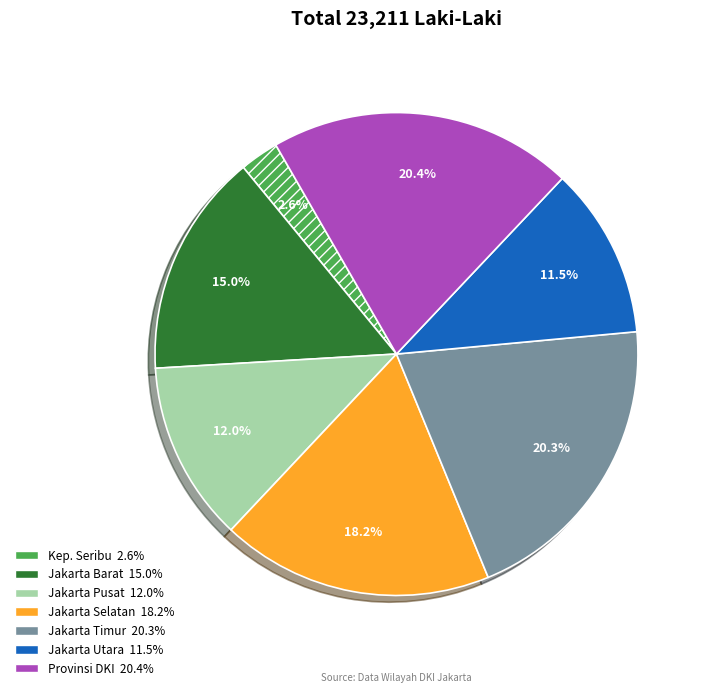

Does any single category account for the majority?

No